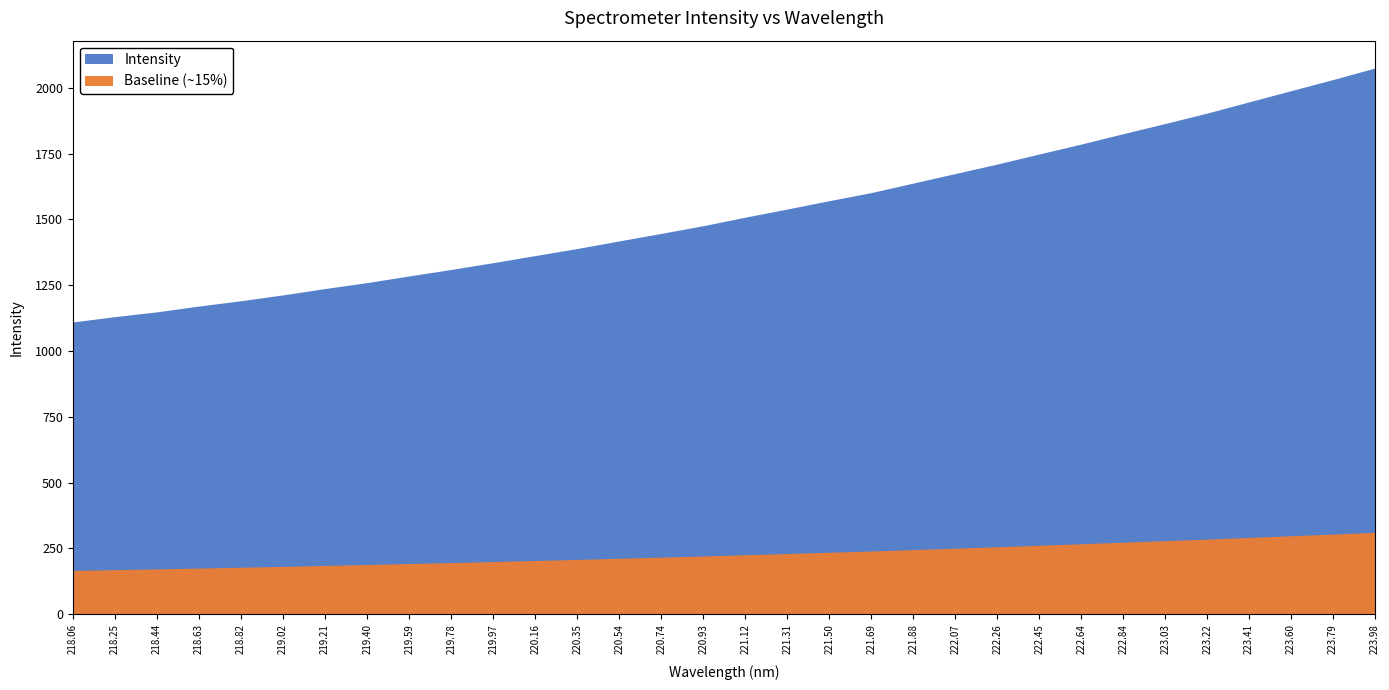

The value at 220.3533 is 1389.3. True or false?

True